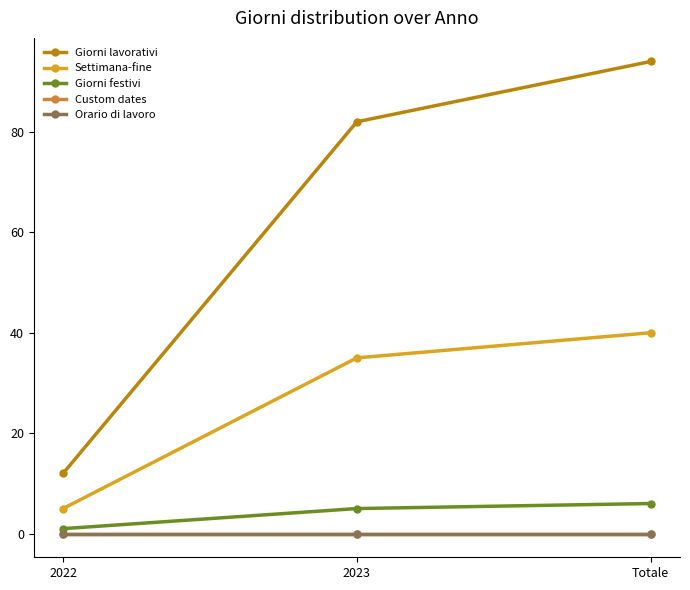

Does the chart have visible grid lines?

No